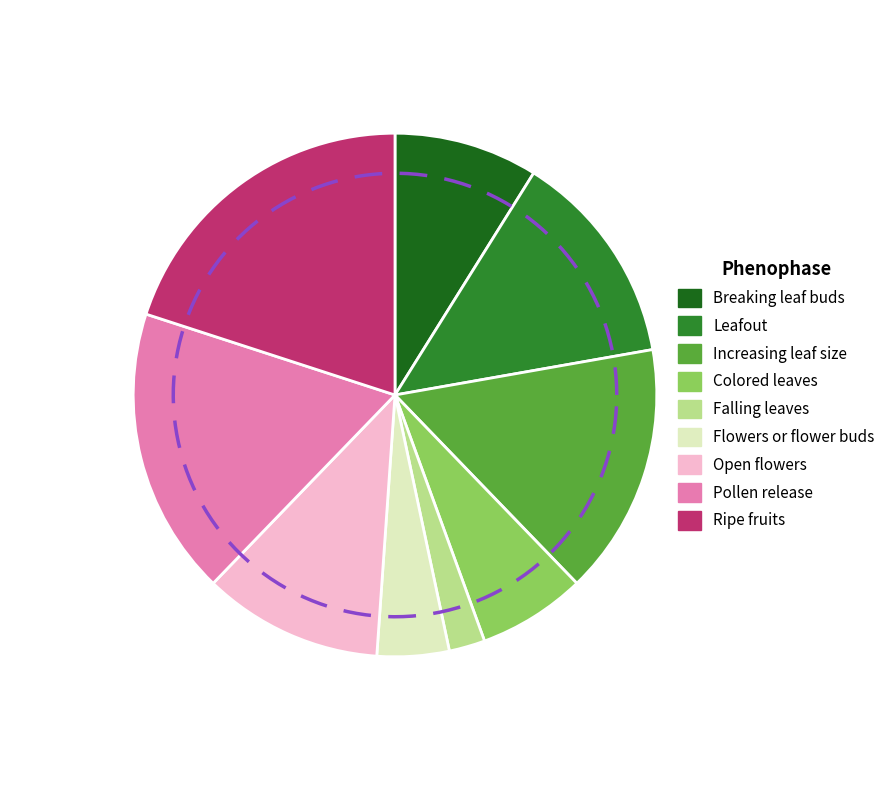

What is the change in value from 8 to 4?

+1